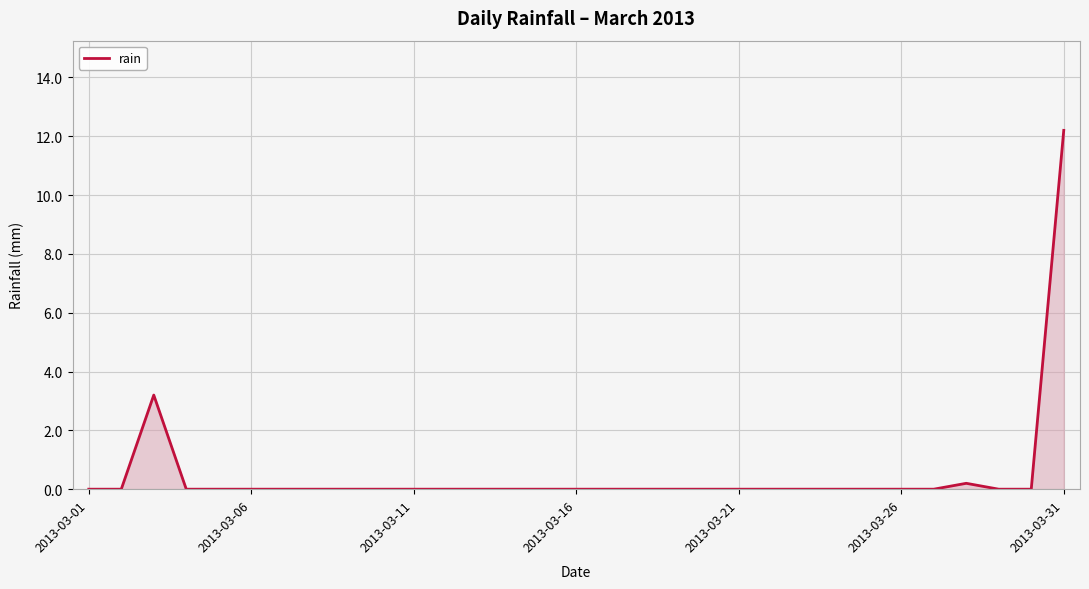

How many lines are shown in the chart?

1